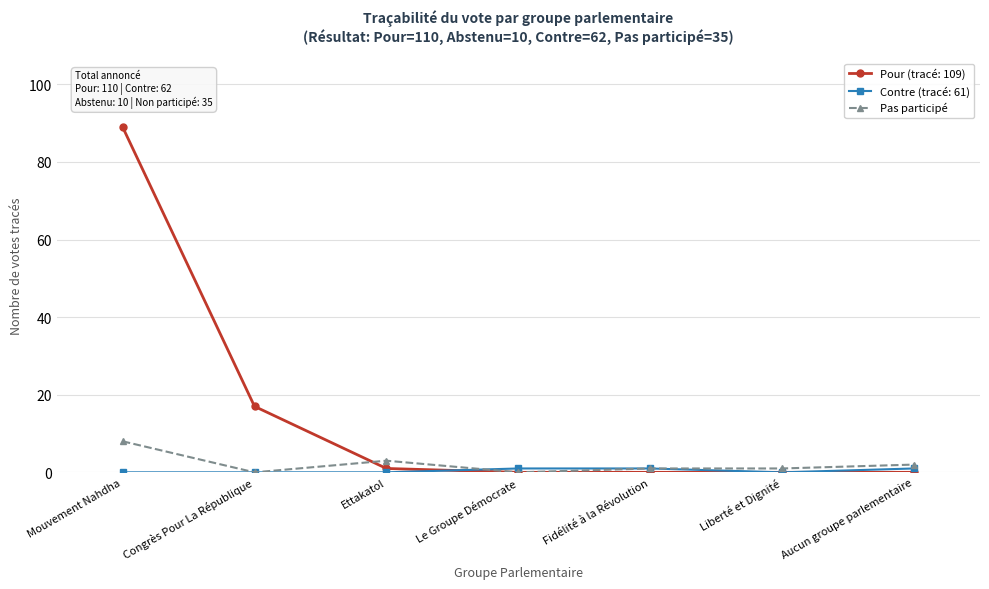

What is the label of the 5th point from the left?

Fidélité à la Révolution